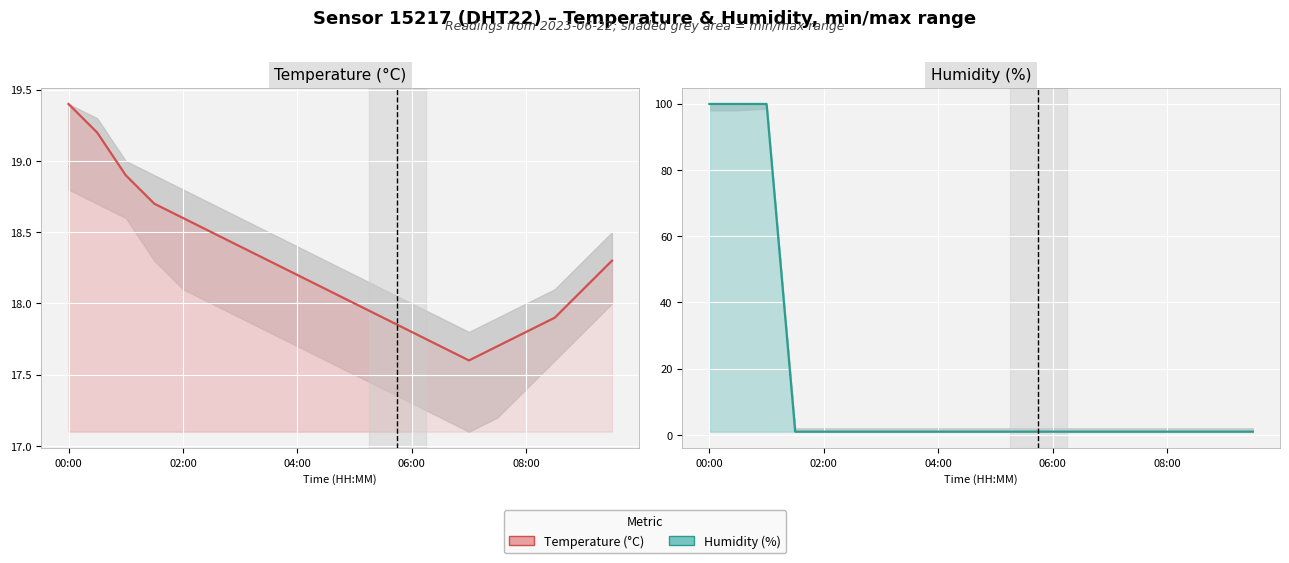

The Humidity (%) series shows 1.3 at 04:00. True or false?

False